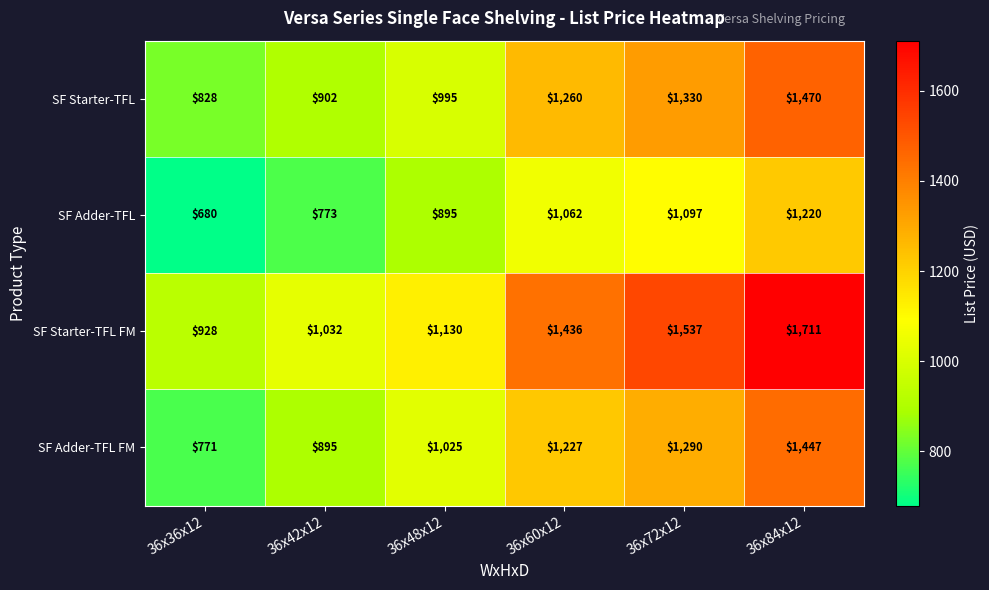

At which category is the sum across all series the highest?

36x84x12